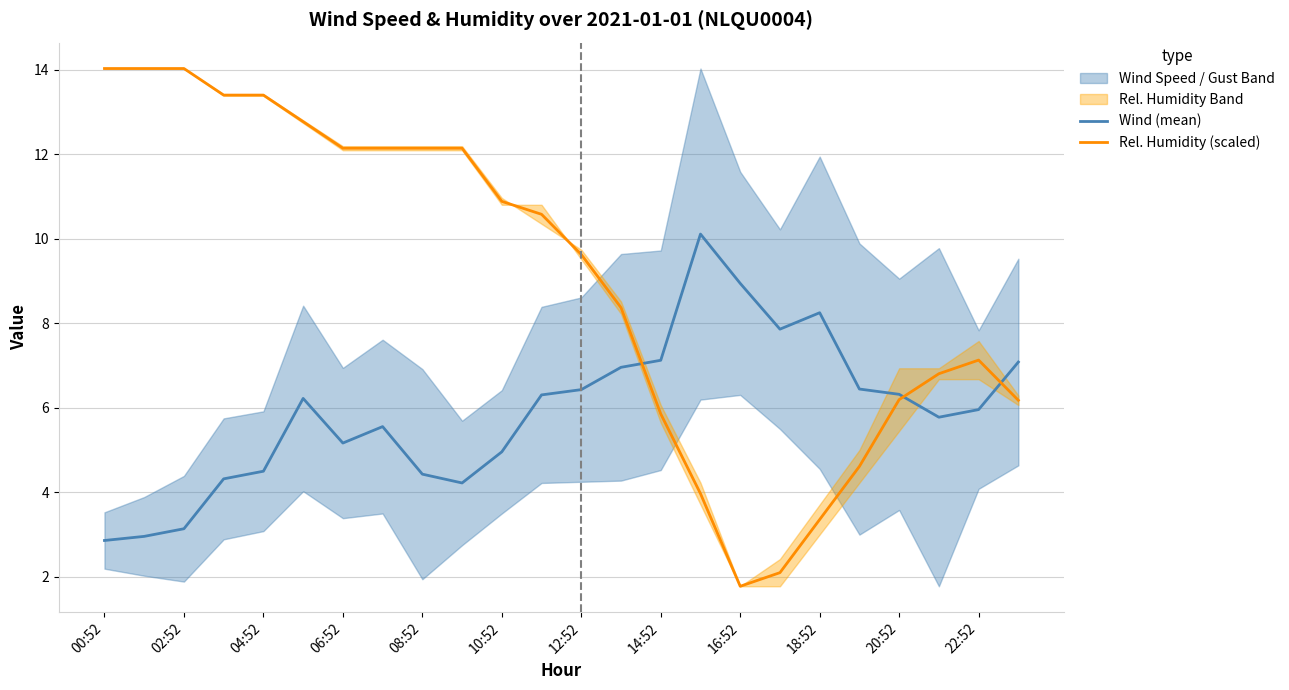

Which series has the largest range (max minus min)?

Rel. Humidity (scaled)